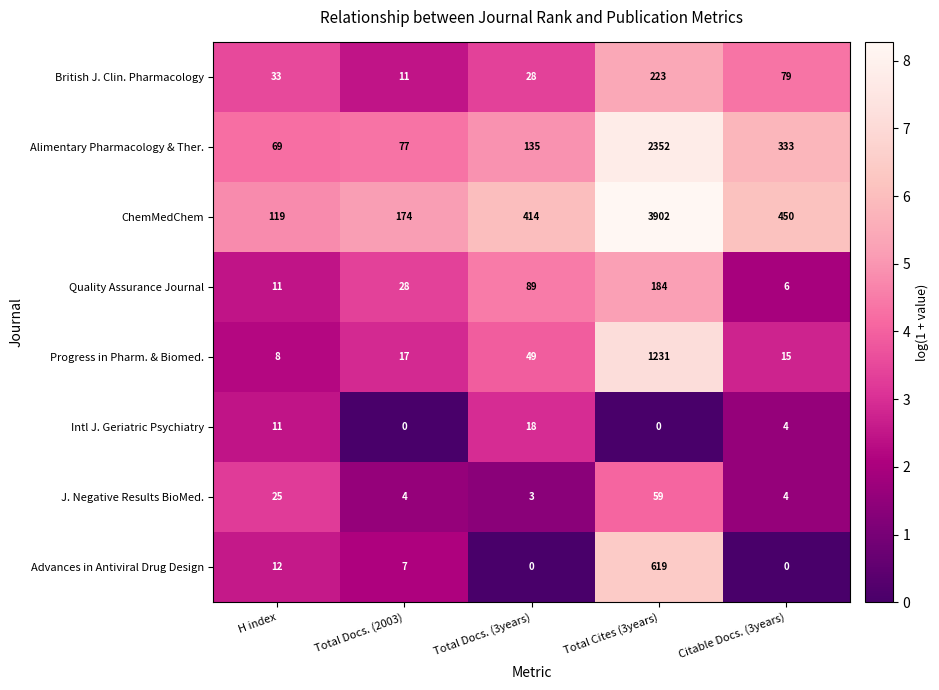

What is the sum of all Alimentary Pharmacology & Ther. values?

2966